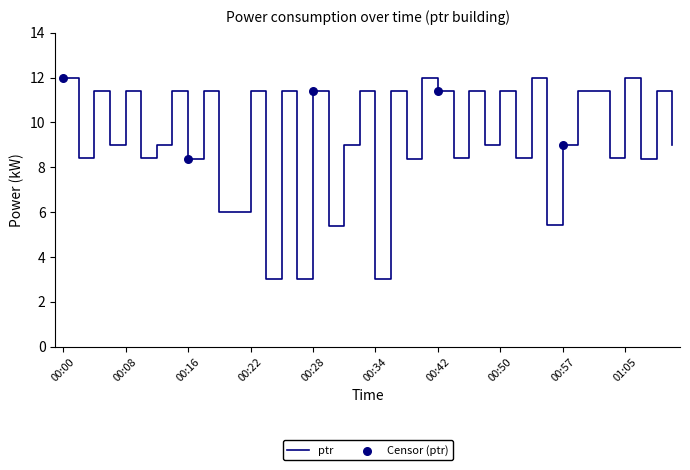

What is the maximum value shown in the chart?

12.0